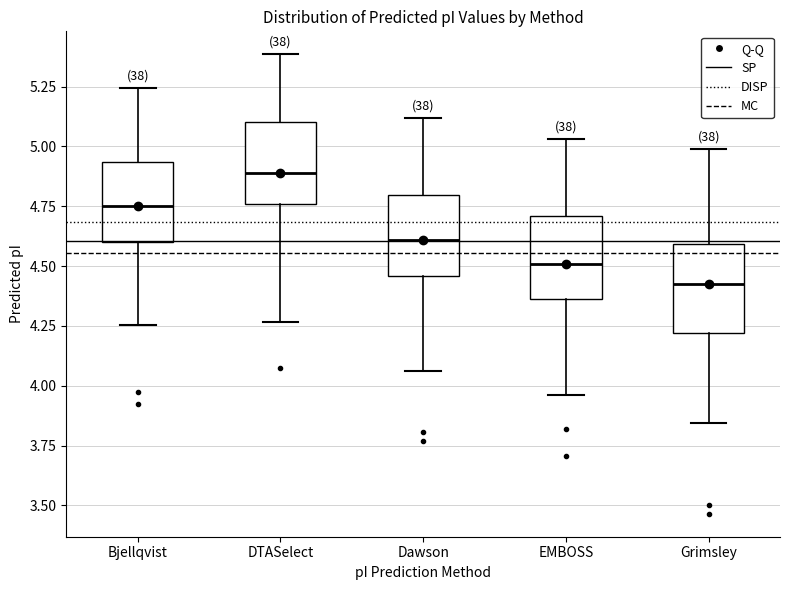

Reading left to right, read every box against the y-axis: the position of its median line, the range the box covers, and the ends of its whiskers. The values are not printed on the chart, so give them approximately, as read against the axis.

Bjellqvist: median 4.75, box 4.60 to 4.95, whiskers 4.25 to 5.25
DTASelect: median 4.90, box 4.75 to 5.10, whiskers 4.25 to 5.40
Dawson: median 4.60, box 4.45 to 4.80, whiskers 4.05 to 5.10
EMBOSS: median 4.50, box 4.35 to 4.70, whiskers 3.95 to 5.05
Grimsley: median 4.40, box 4.20 to 4.60, whiskers 3.85 to 5.00